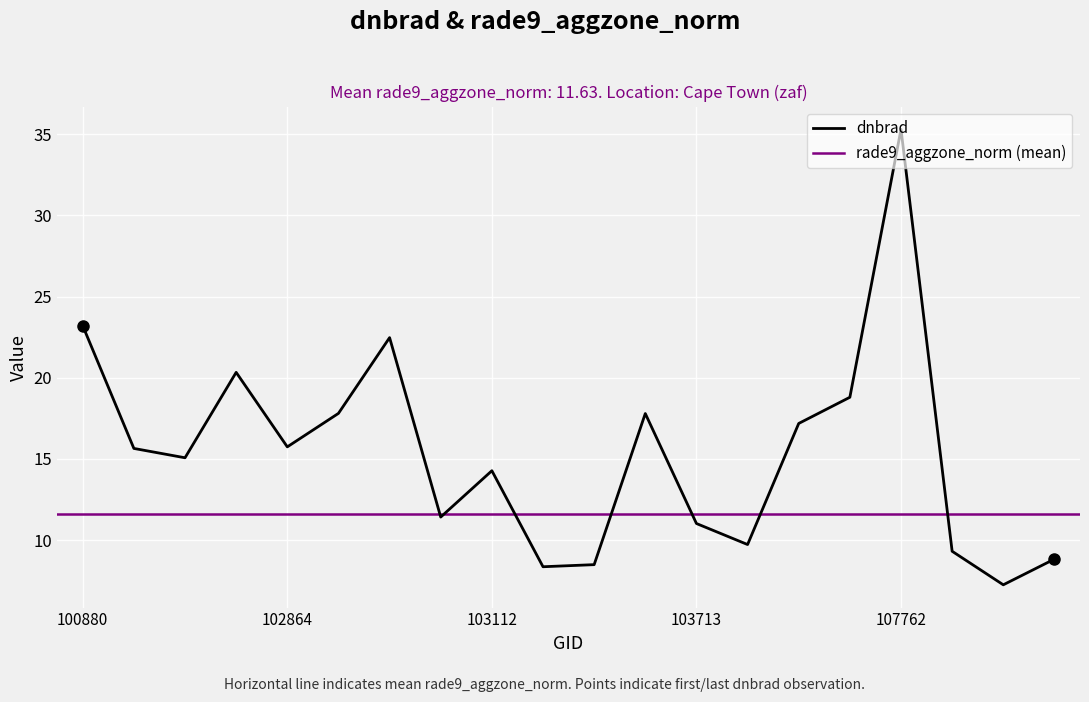

Reading left to right, transcribe all the data shown in this chart.

100880=23.2	101006=15.6	102623=15.1	102744=20.3	102864=15.7	102872=17.8	102984=22.5	102993=11.4	103112=14.3	103230=8.4	103349=8.5	103587=17.8	103713=11.0	103949=9.7	104181=17.2	107590=18.8	107762=35.3	107774=9.3	107949=7.2	108121=8.8